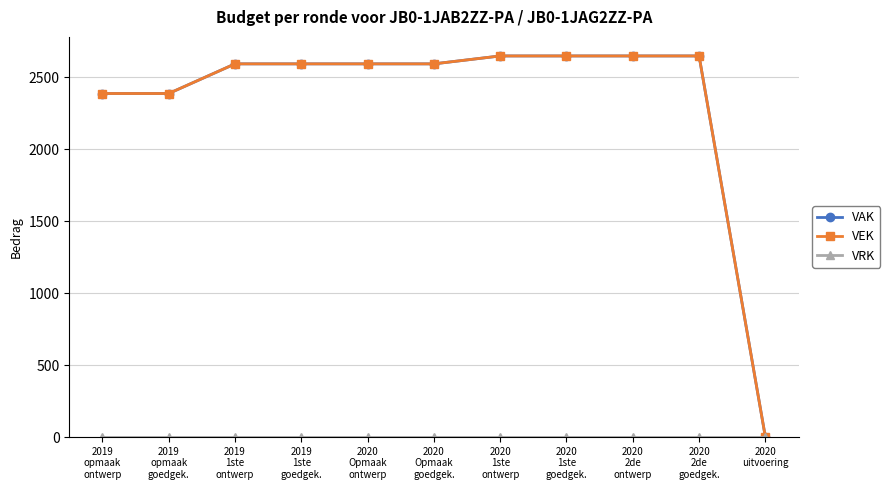

True or false: VEK has more than 0 points higher than both neighbors.

False